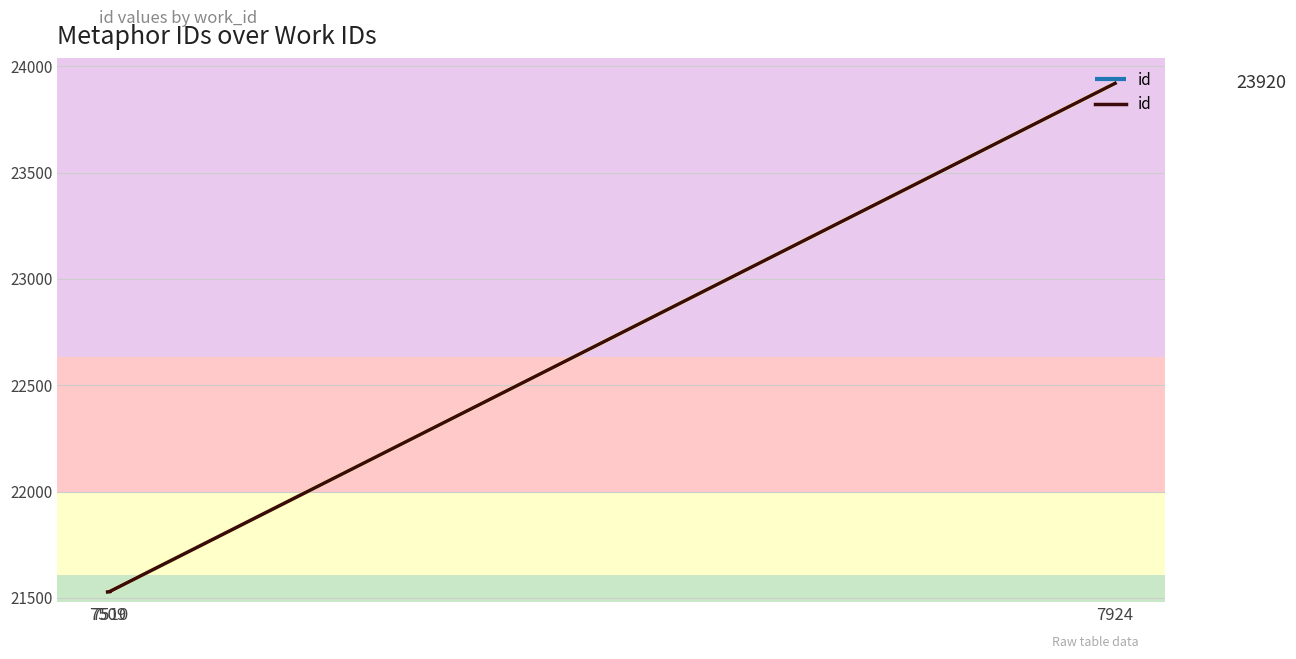

The value at 7509 is 29373. True or false?

False